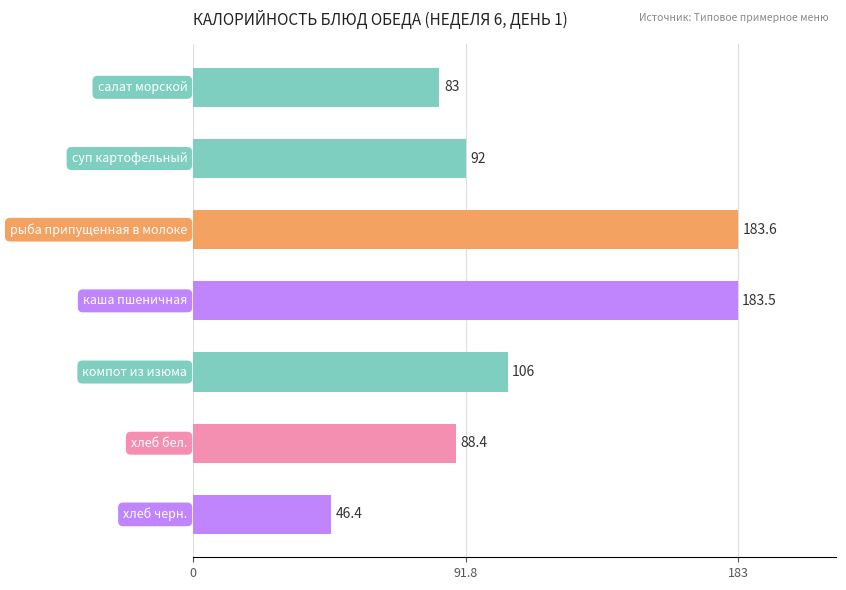

What is the minimum value shown in the chart?

46.4